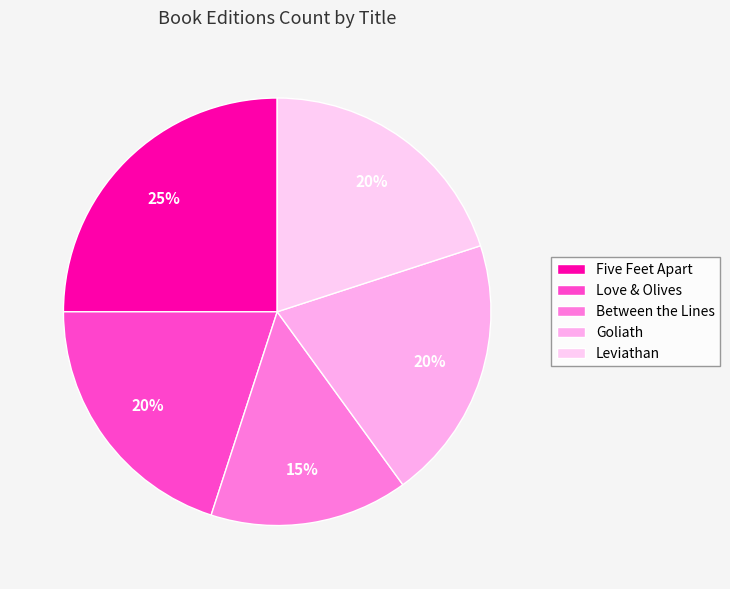

True or false: Between the Lines accounts for 15% of the total.

True